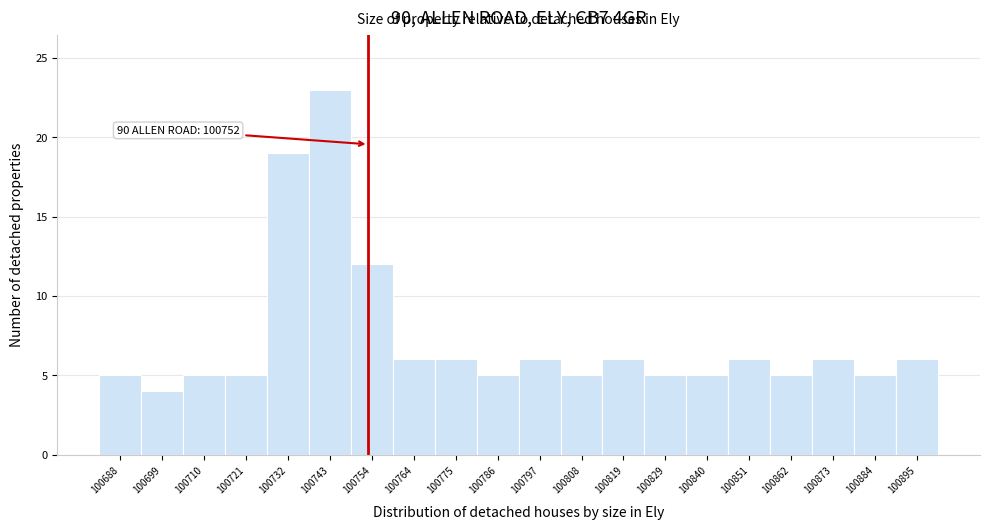

Which range on the x-axis has the tallest bar?

100738 to 100748